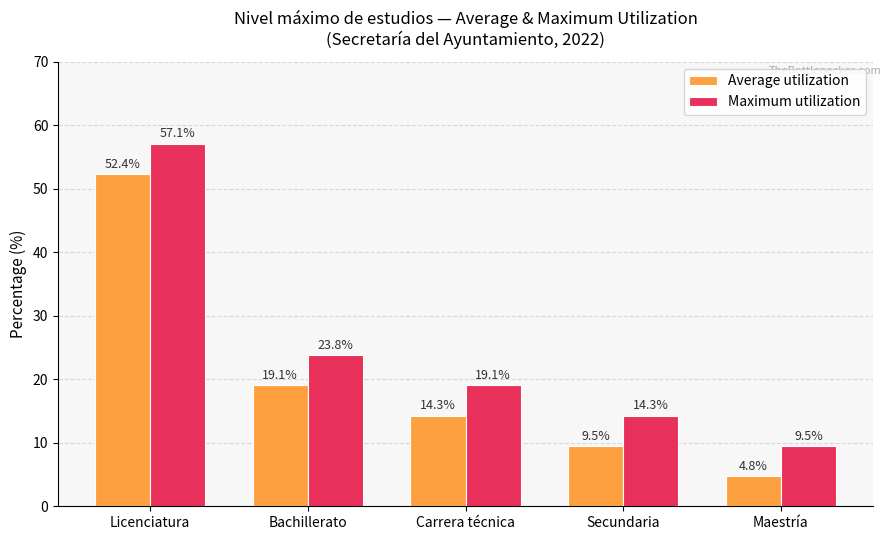

What value does the Average utilization series have at Maestría?

4.8